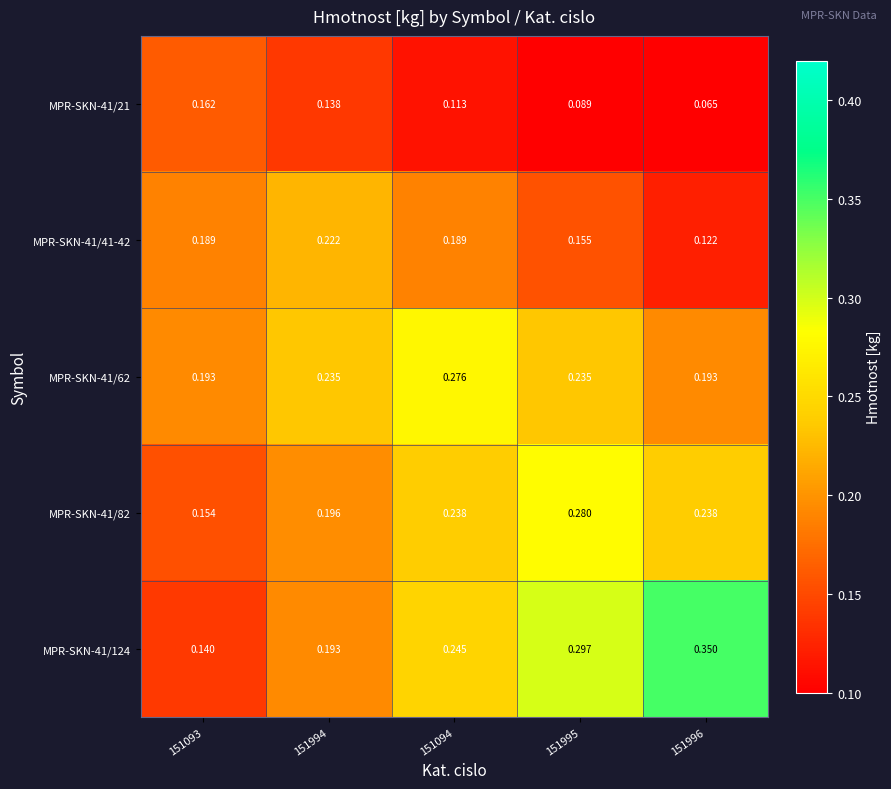

Is the value of MPR-SKN-41/21 at 151996 greater than the value of MPR-SKN-41/41-42 at 151094?

No